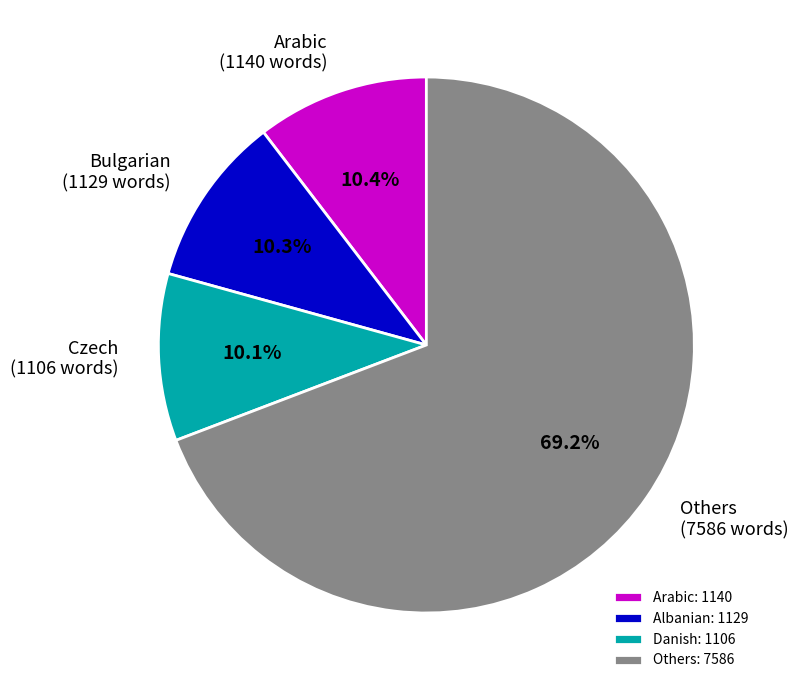

Which has a higher value, Others (7586 words) or Arabic (1140 words)?

Others (7586 words)